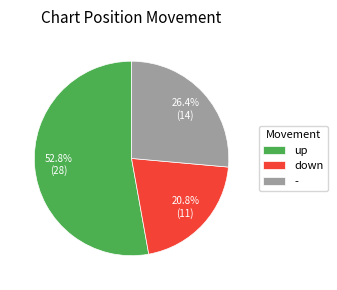

Count the number of slices in the pie.

3